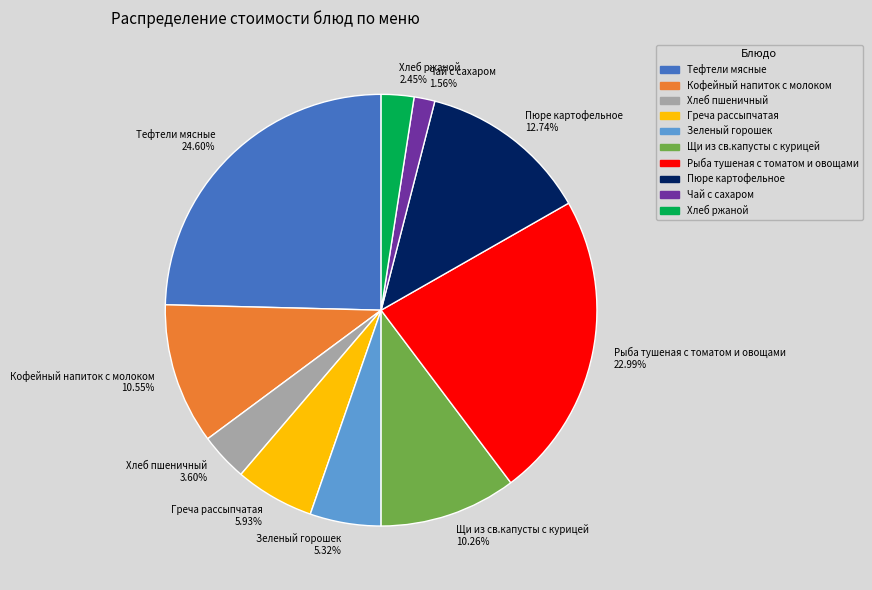

What is the smallest slice in the pie chart?

Чай с сахаром